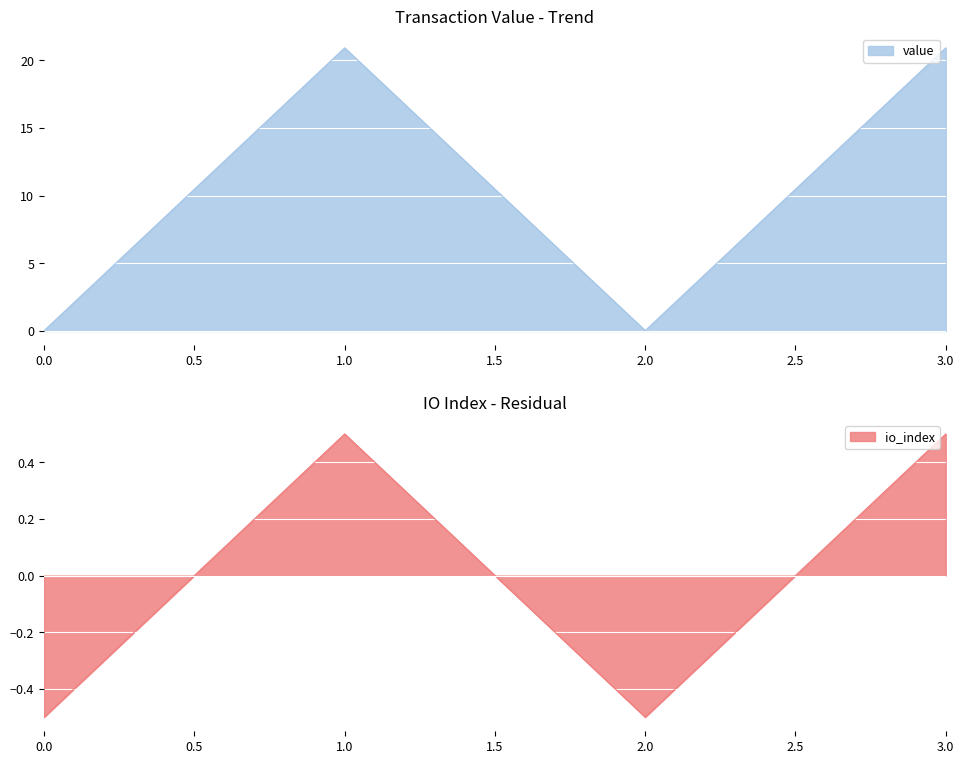

How many interior local peaks does the value series have?

1